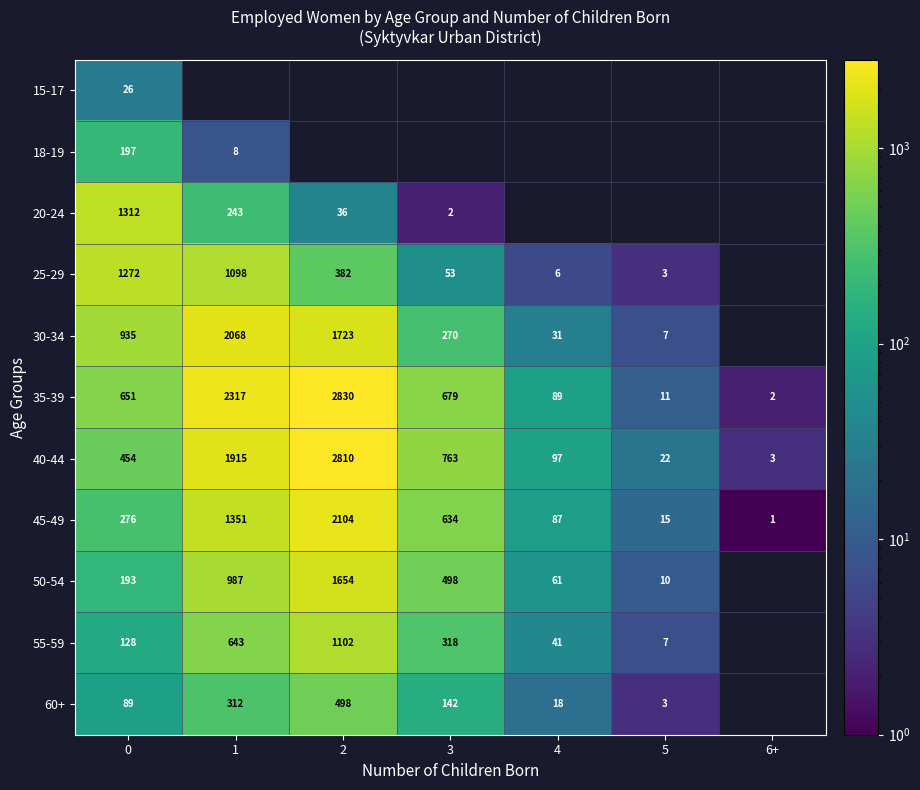

How many series are shown in this chart?

11